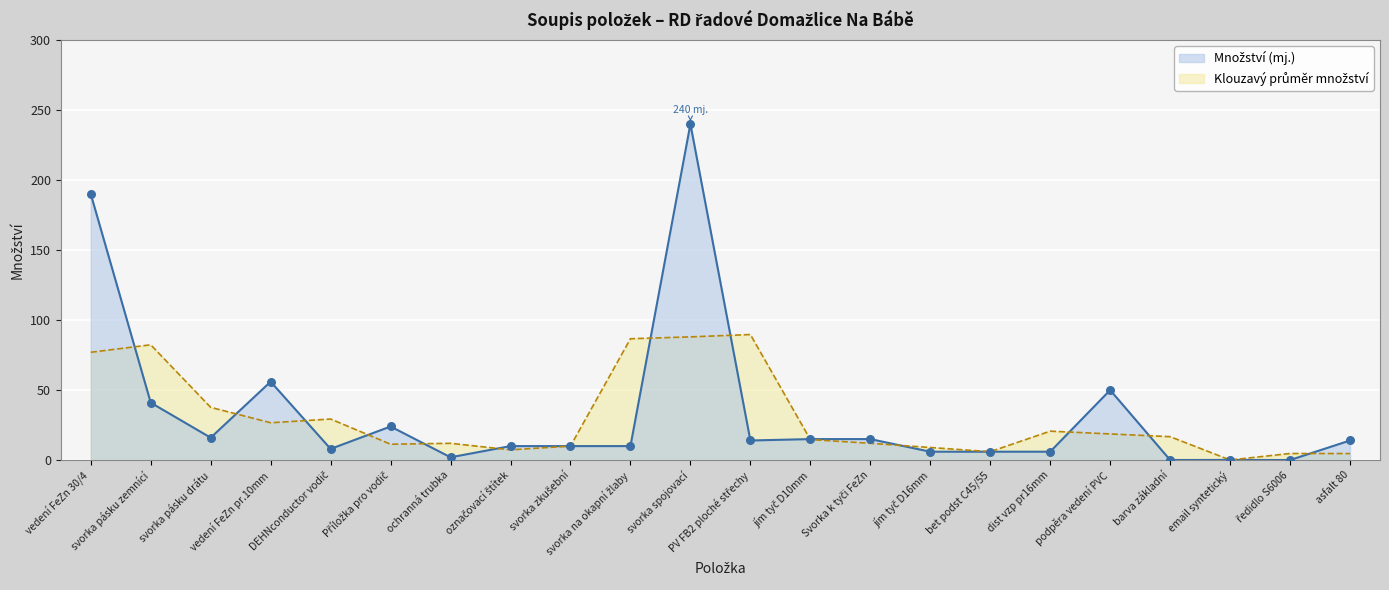

What is the change in value from svorka pásku drátu to asfalt 80?

-2.0